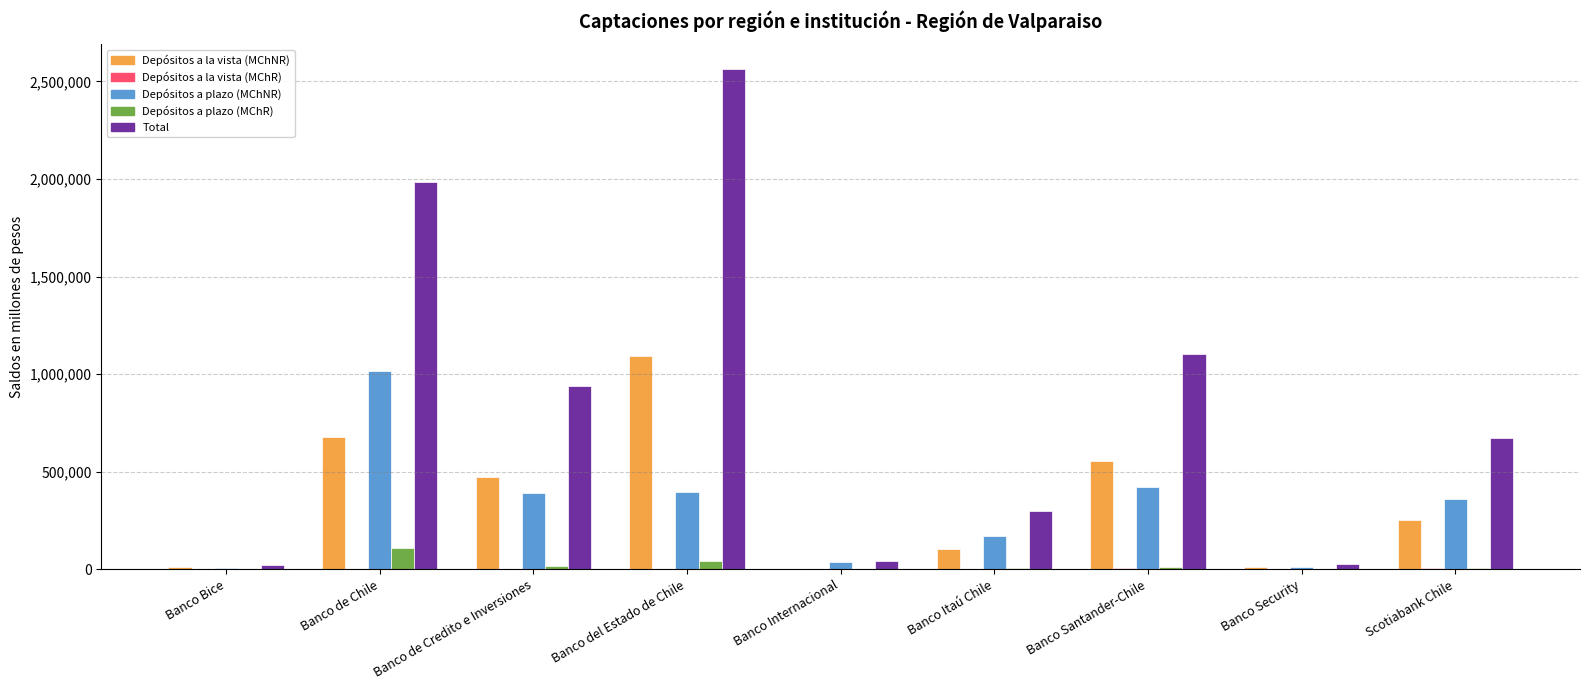

At which category is the sum across all series the highest?

Banco del Estado de Chile